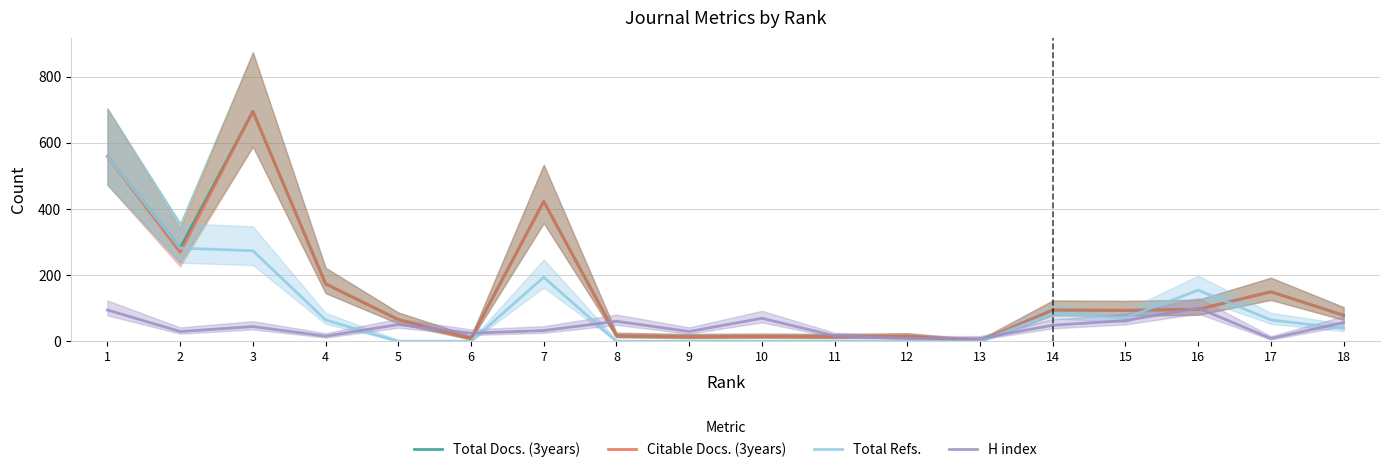

Reading left to right, extract all data points from this chart.

Total Docs. (3years): 559	282	695	174	66	9	423	17	14	15	14	16	0	95	94	97	150	79
Citable Docs. (3years): 559	269	695	174	66	9	423	17	14	15	14	16	2	95	94	97	150	79
Total Refs.: 559	282	274	65	0	0	194	0	0	0	0	0	0	84	71	155	65	39
H index: 95	30	45	16	51	25	33	61	30	70	17	9	9	49	63	101	9	57